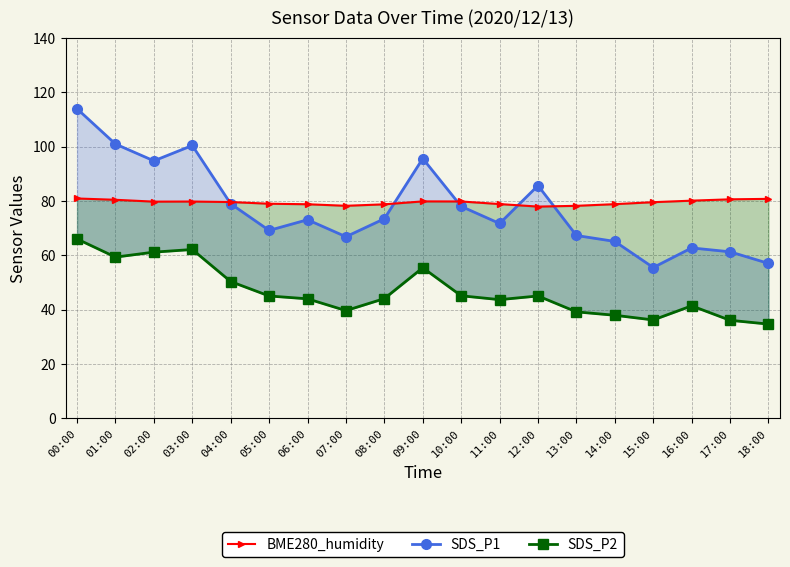

Between which two adjacent categories do BME280_humidity and SDS_P1 first intersect?

03:00 and 04:00